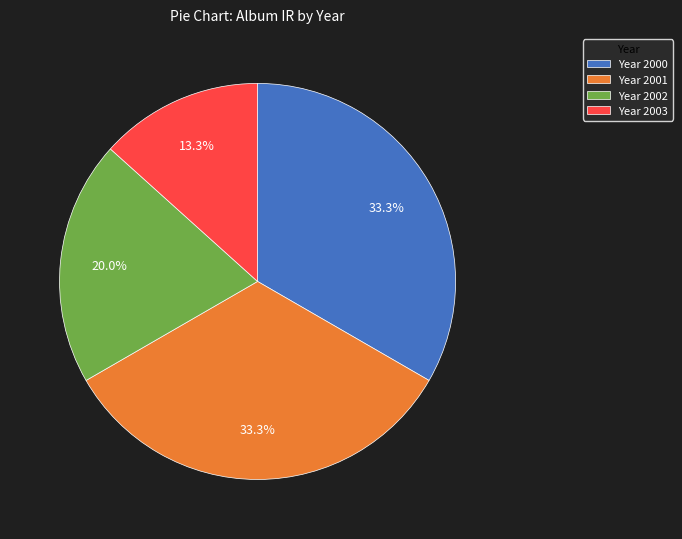

What is the ratio of the value at Year 2001 to the value at Year 2002?

1.7